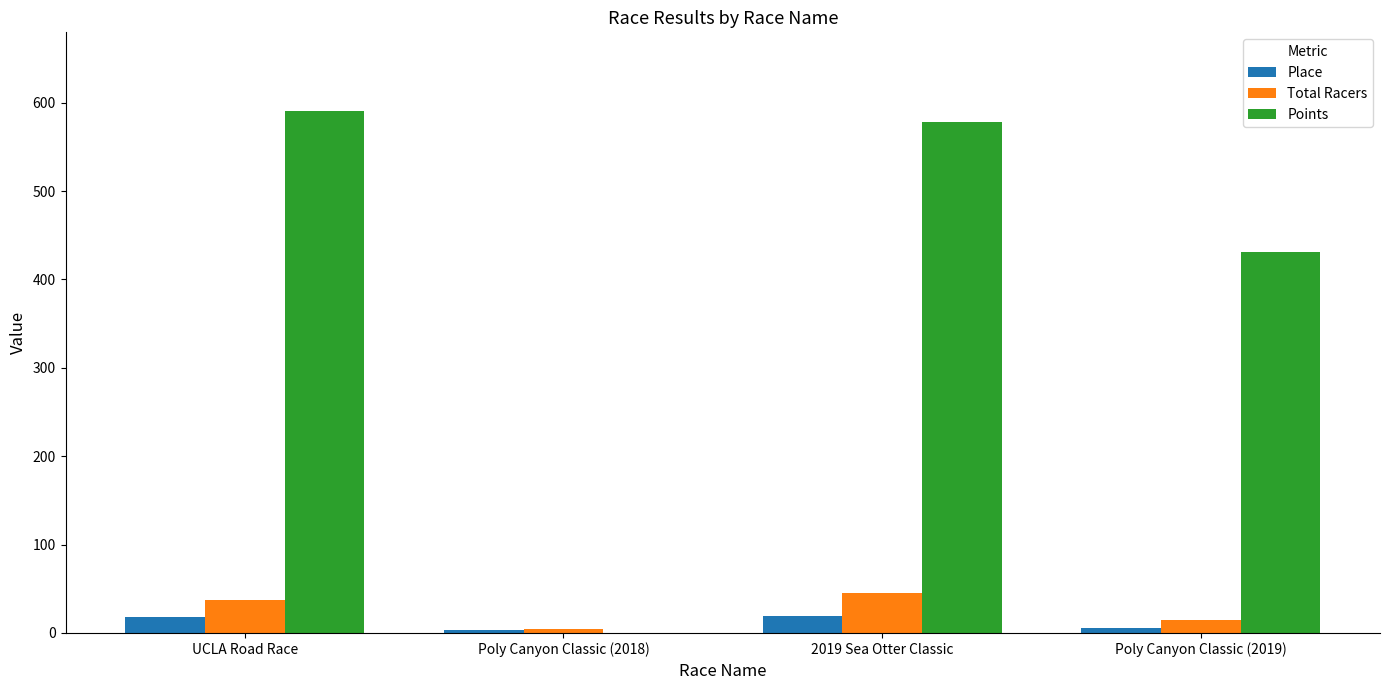

Are the bars grouped side by side (vs. stacked)?

Yes